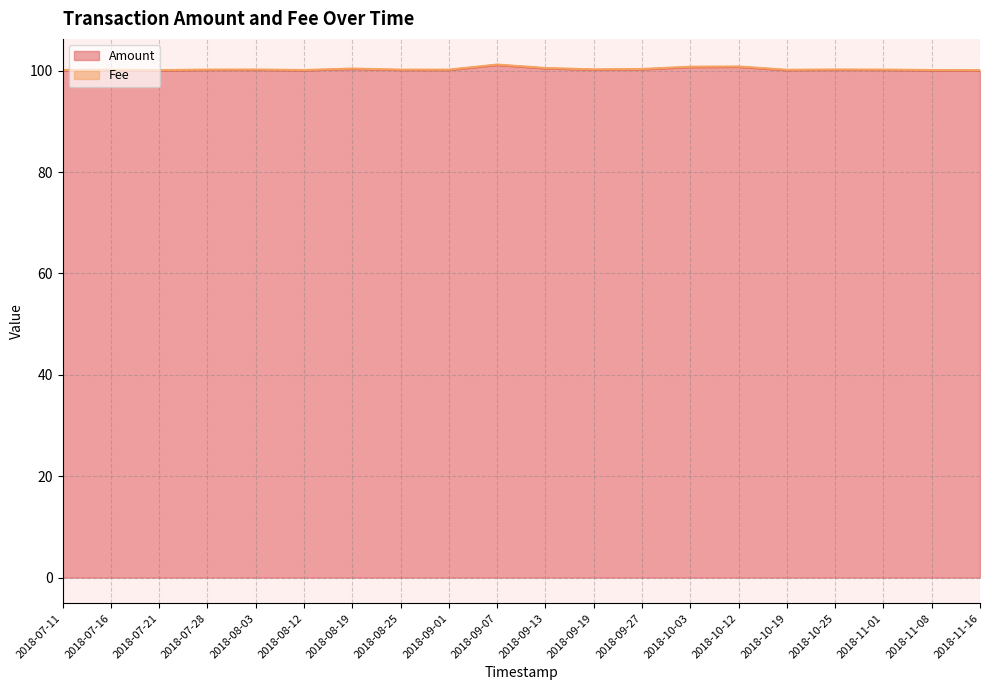

What is the maximum value shown in the chart?

101.1